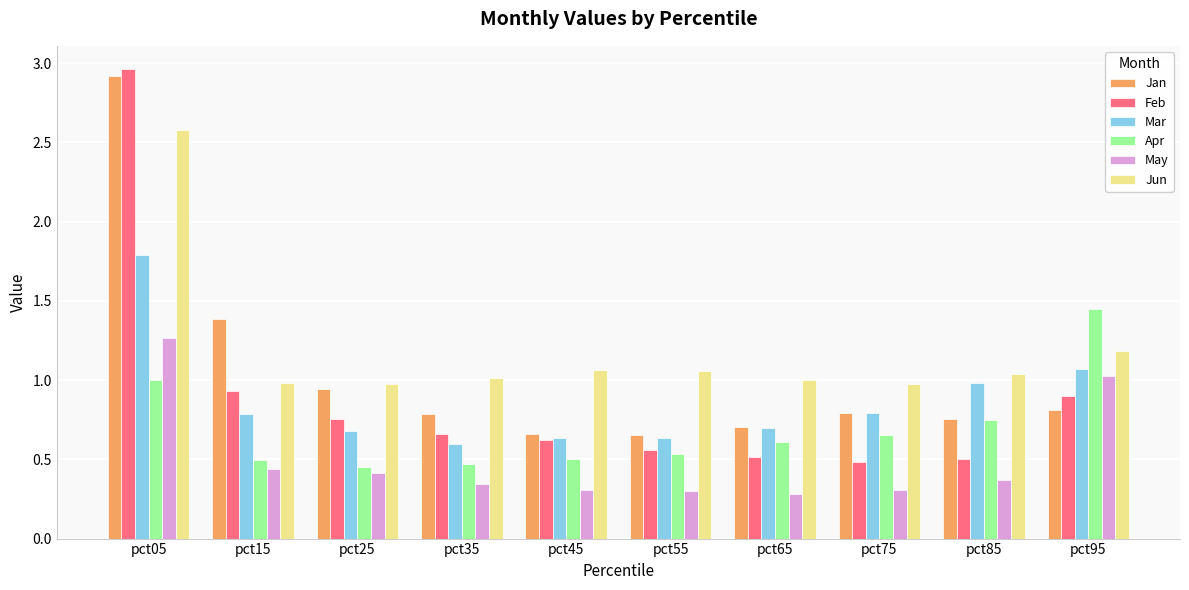

Does the chart contain stacked bars?

No